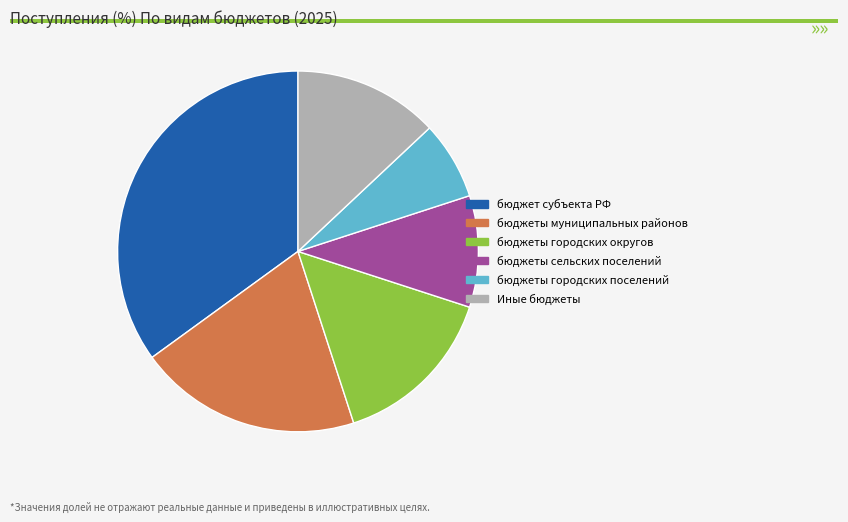

What is the smallest slice in the pie chart?

бюджеты городских поселений